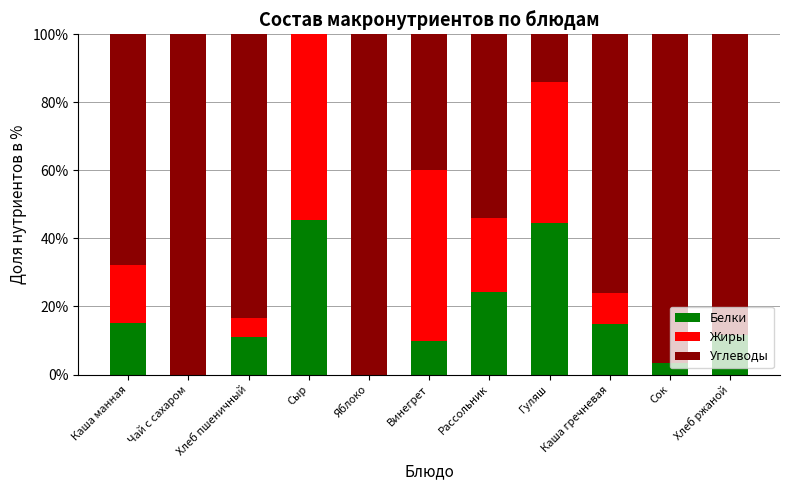

What is the sum of all Белки values?

180.5